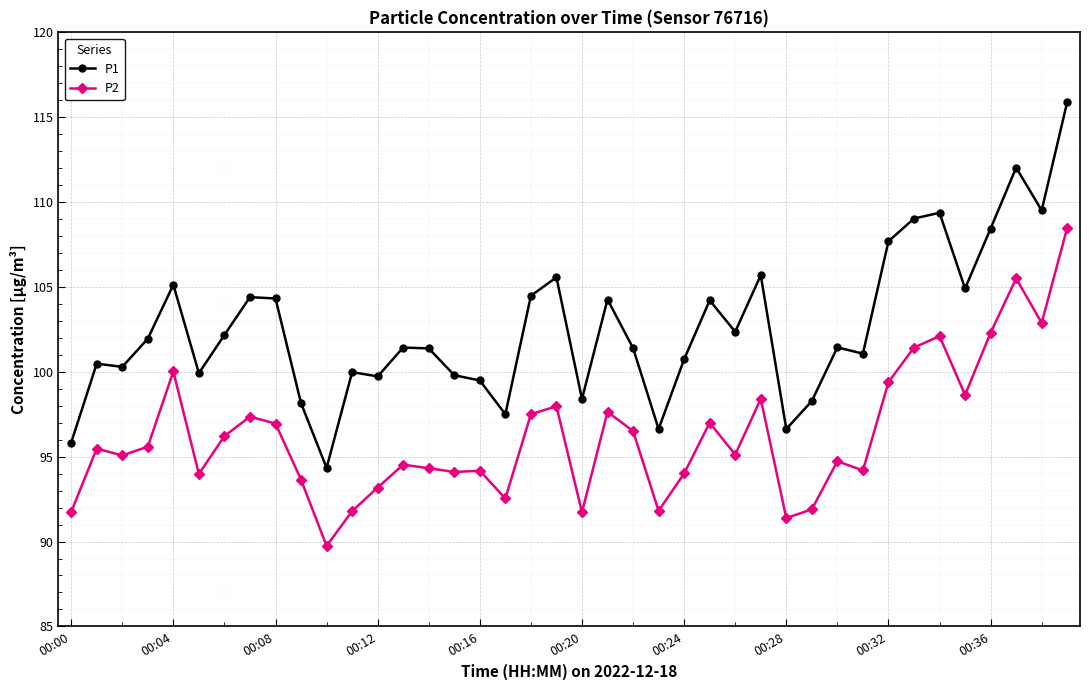

True or false: P2 and P1 intersect in this chart.

False